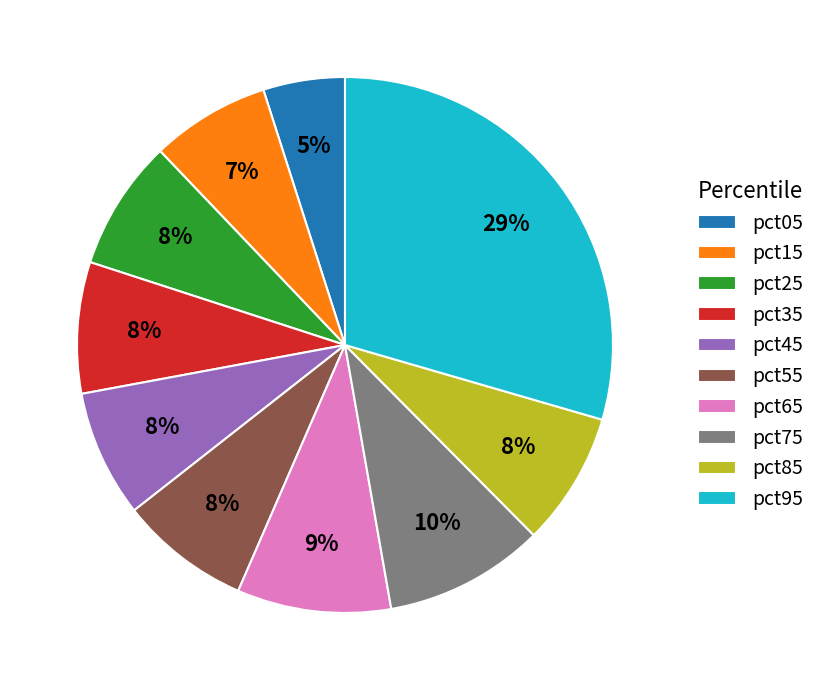

Does any single category account for the majority?

No